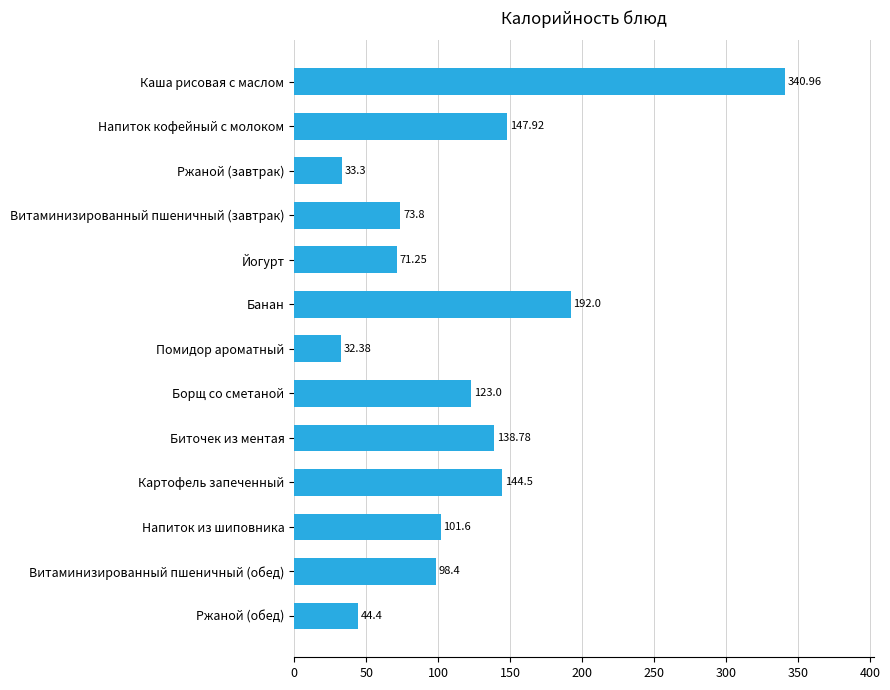

At which category does the chart reach its minimum across all series?

Помидор ароматный